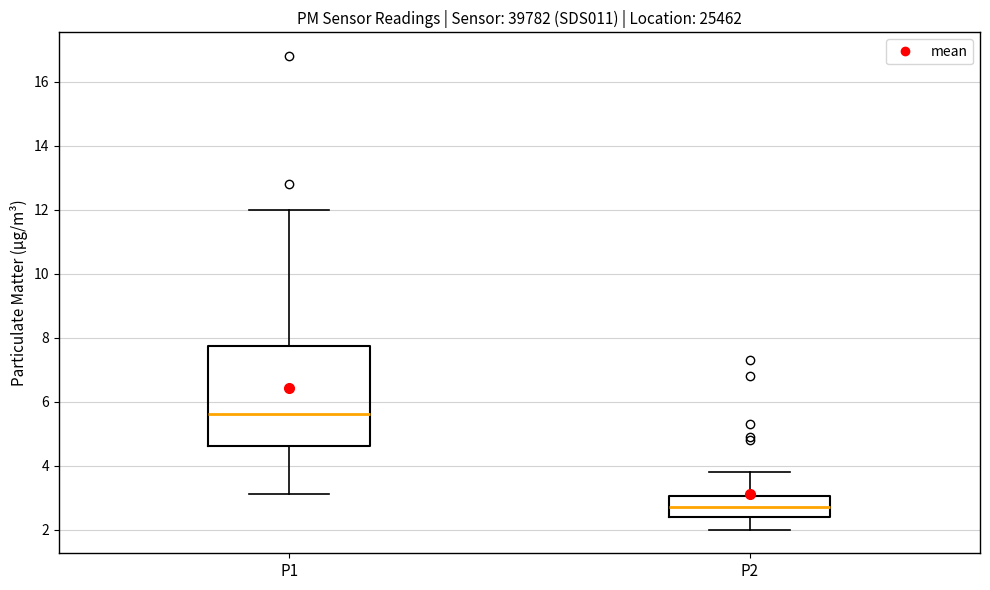

Comparing the boxes themselves (not the whiskers), which one is the tallest?

P1